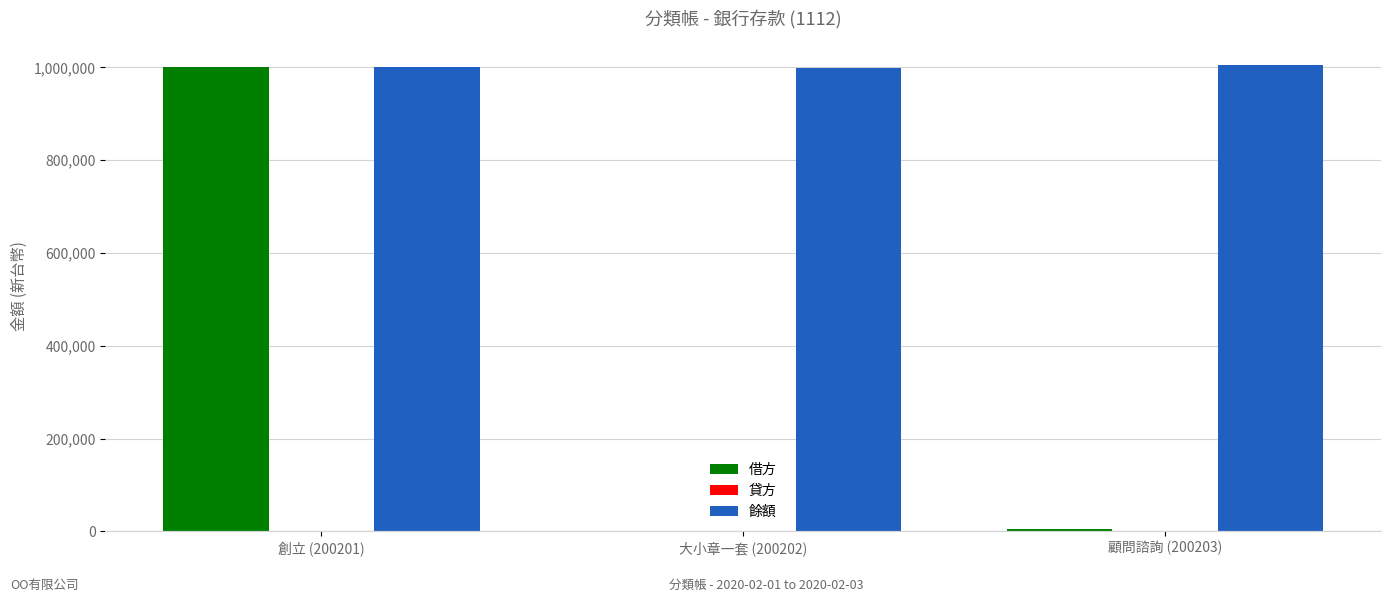

Between 創立 (200201) and 顧問諮詢 (200203), which series saw the biggest shift?

借方